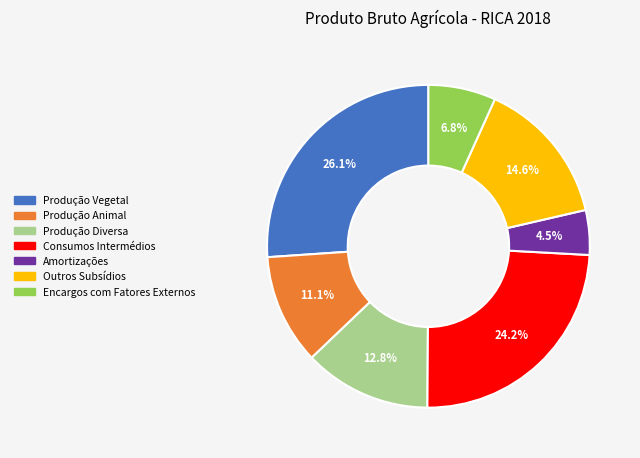

Which category has the biggest portion of the pie?

Produção Vegetal